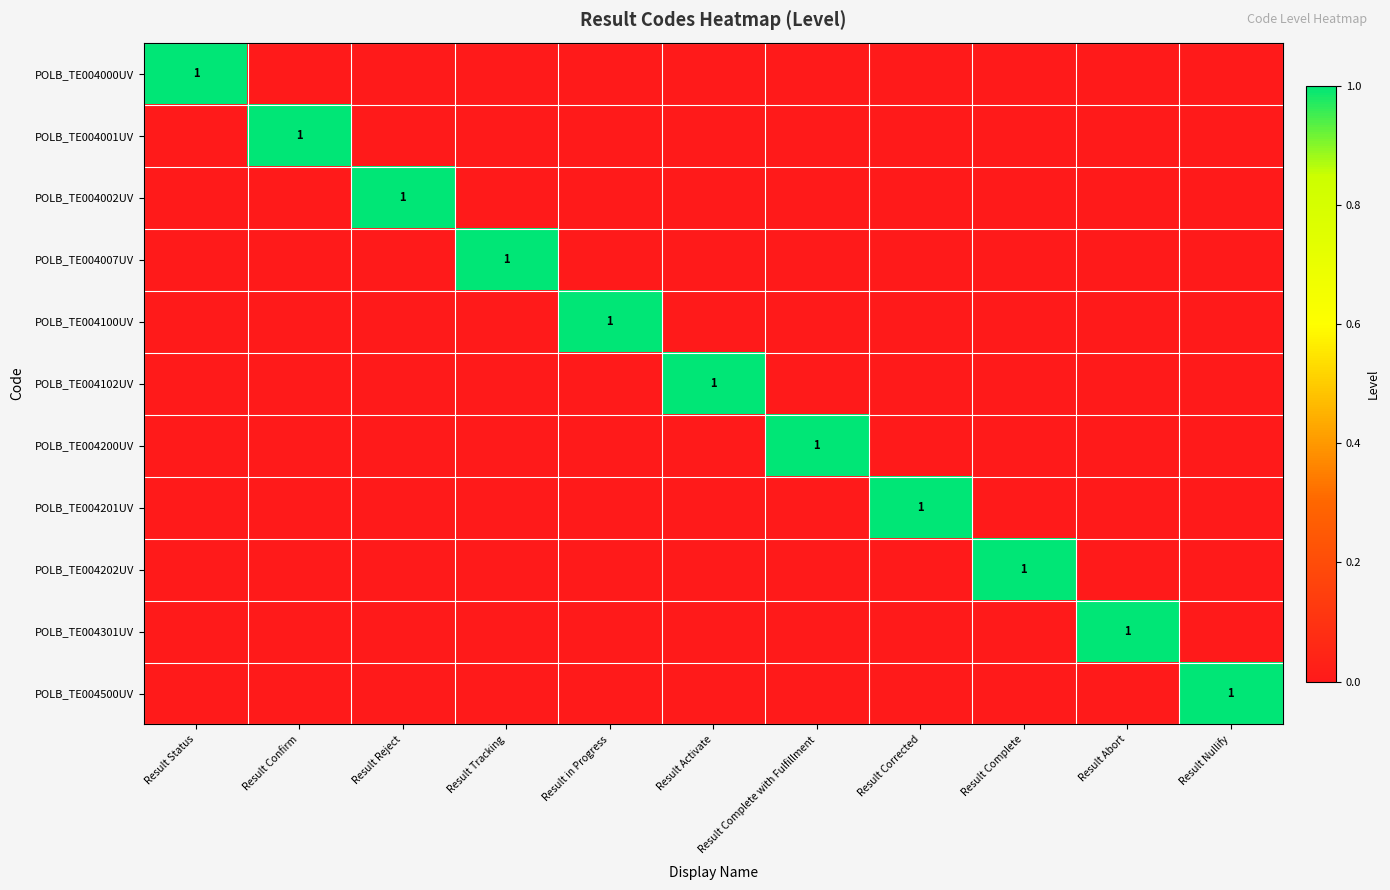

True or false: POLB_TE004200UV has a value of 1 at Result Complete with Fulfillment.

True